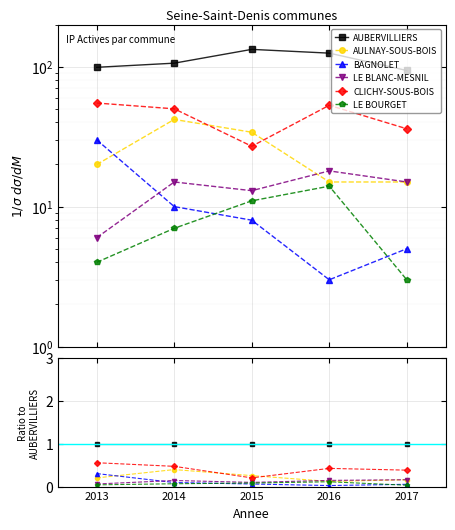

Read the CLICHY-SOUS-BOIS value at 2016.

0.4